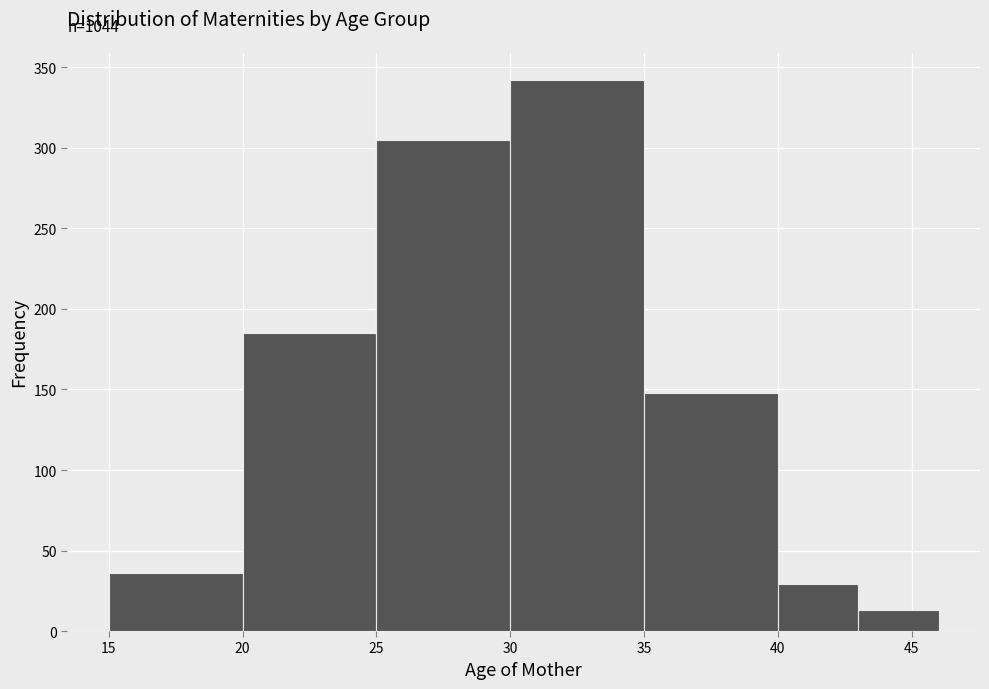

Which range on the x-axis has the tallest bar?

30 to 35